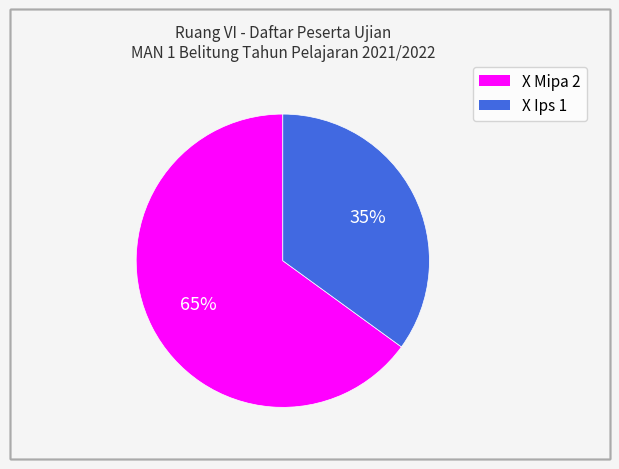

To the nearest percent, what portion does X Mipa 2 represent?

65%